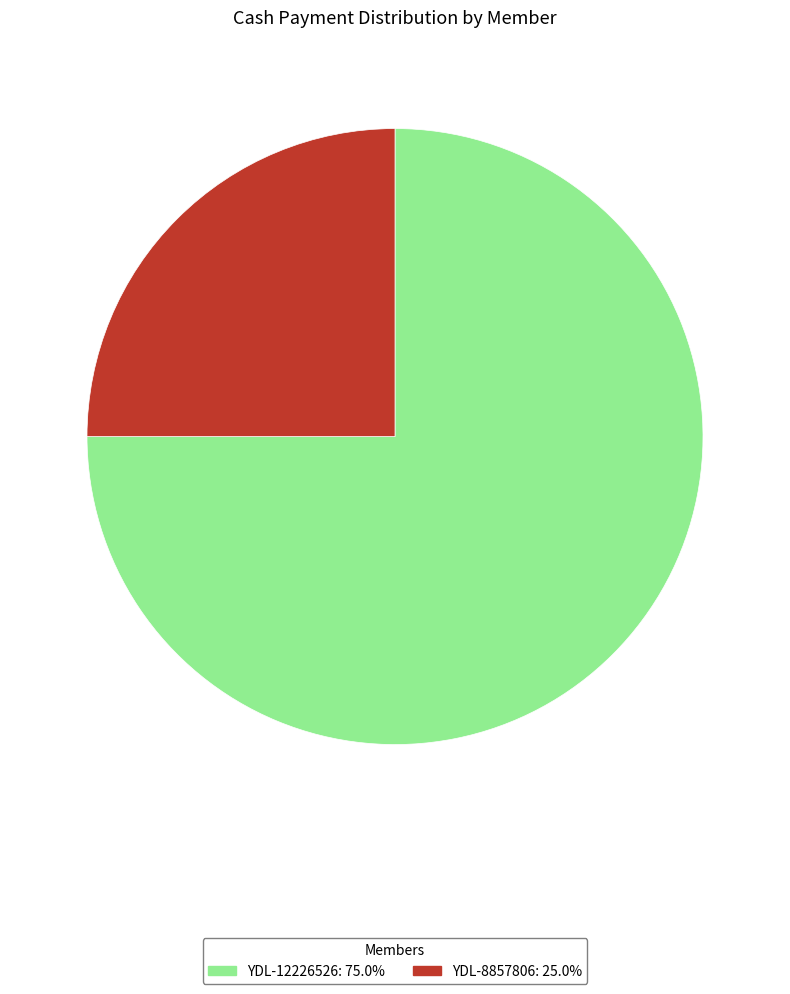

Does YDL-12226526 represent more than half of the total?

Yes